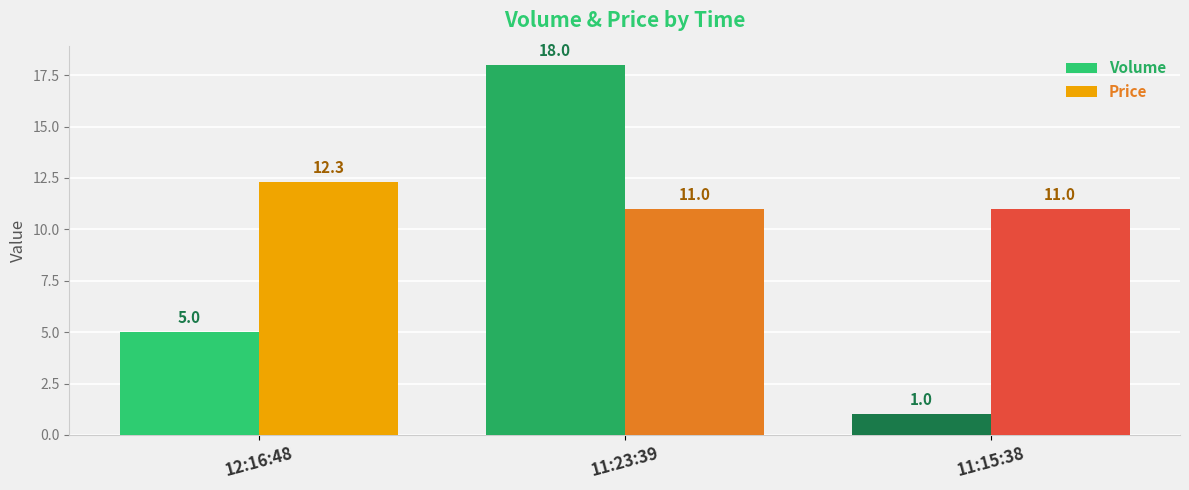

What is the sum of the Price values at 11:15:38 and 11:23:39?

22.0